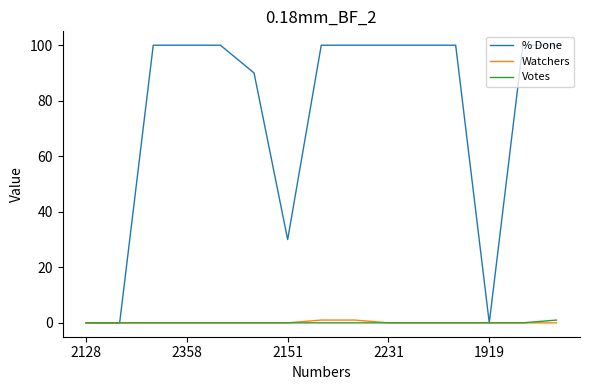

Which series has the widest spread of values?

% Done